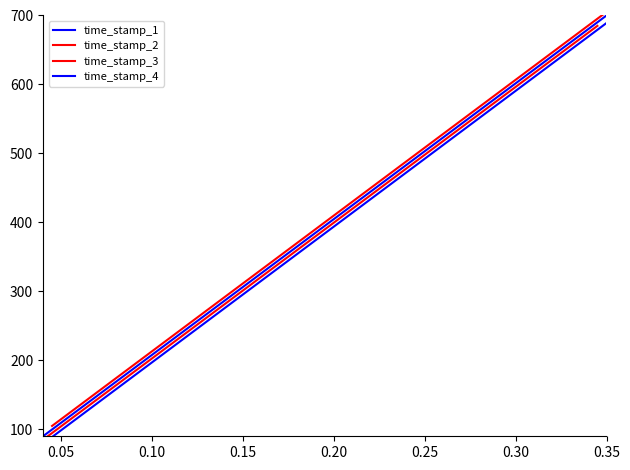

Which series has the widest spread of values?

time_stamp_1